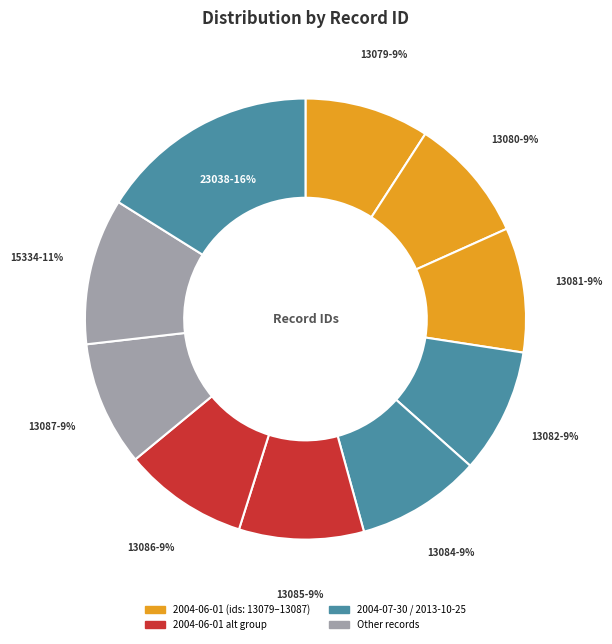

Which slice is the largest?

23038